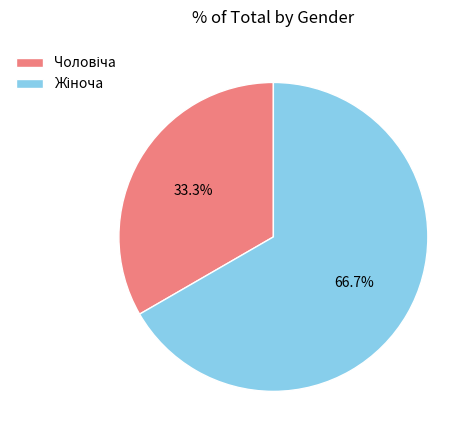

Is there any slice that represents more than half of the pie?

Yes